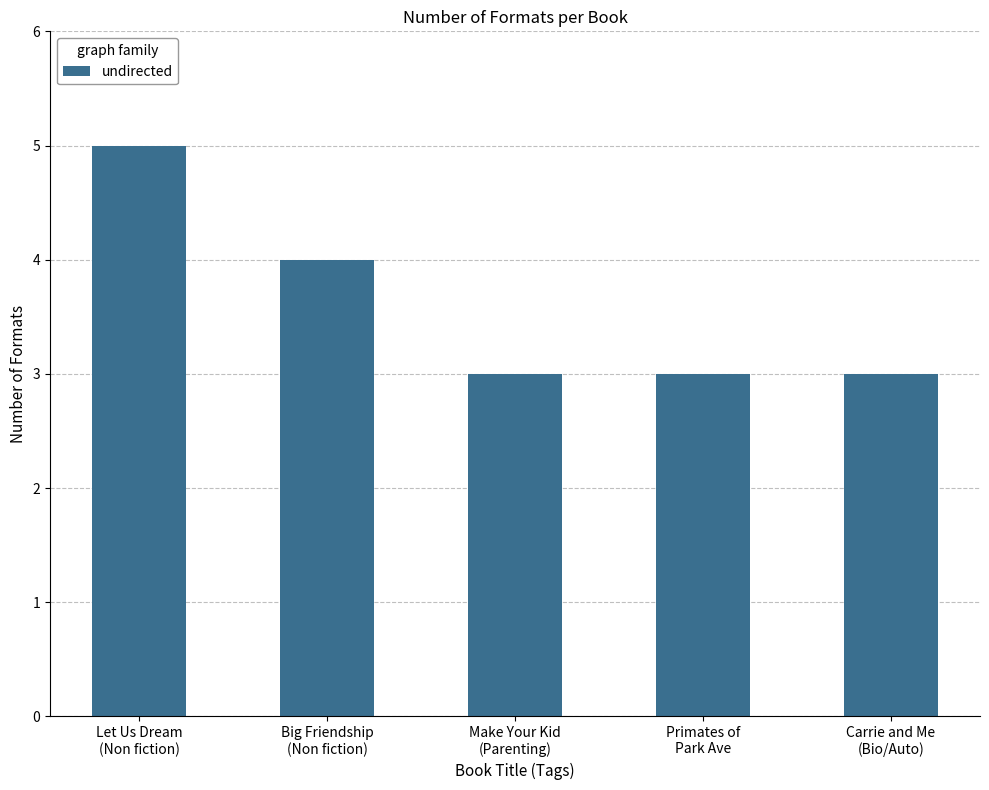

What is the minimum value shown in the chart?

3